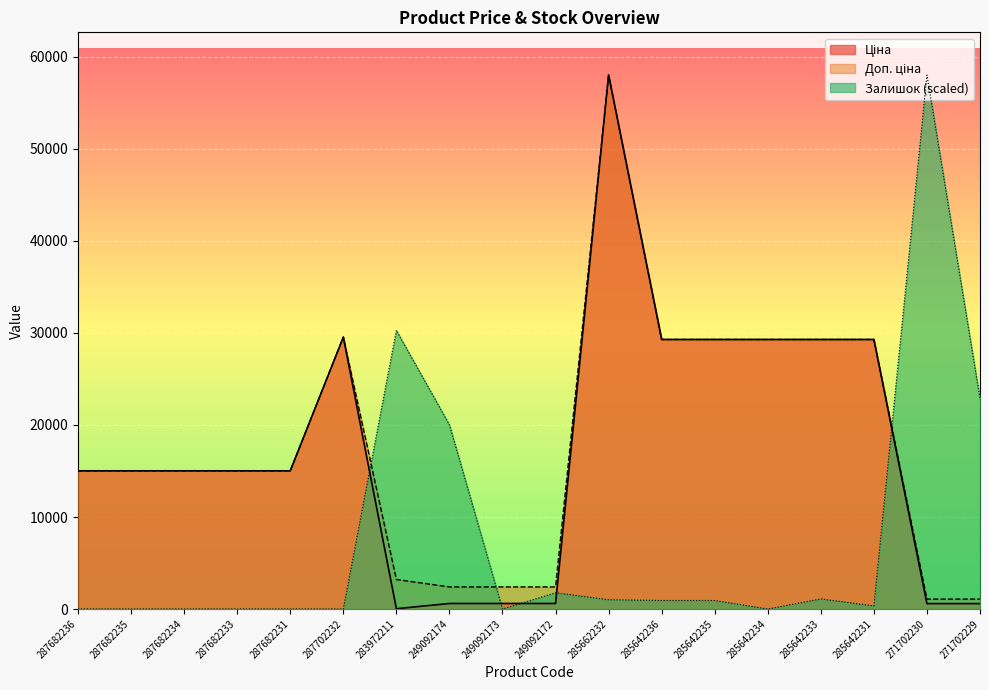

At which category is the sum across all series the highest?

285662232